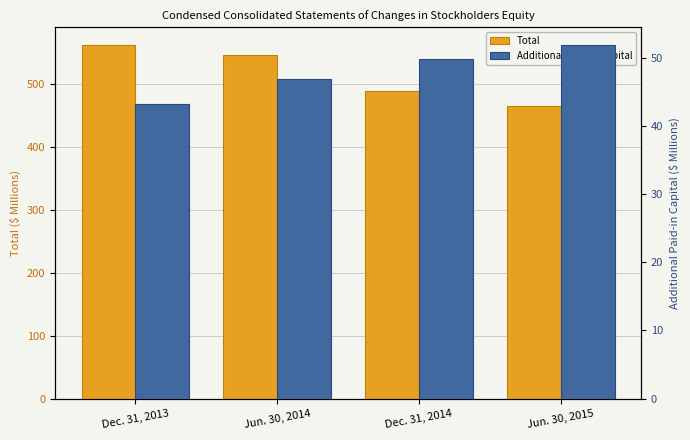

List the series in order of their overall mean, highest first.

Total, Additional Paid-in Capital